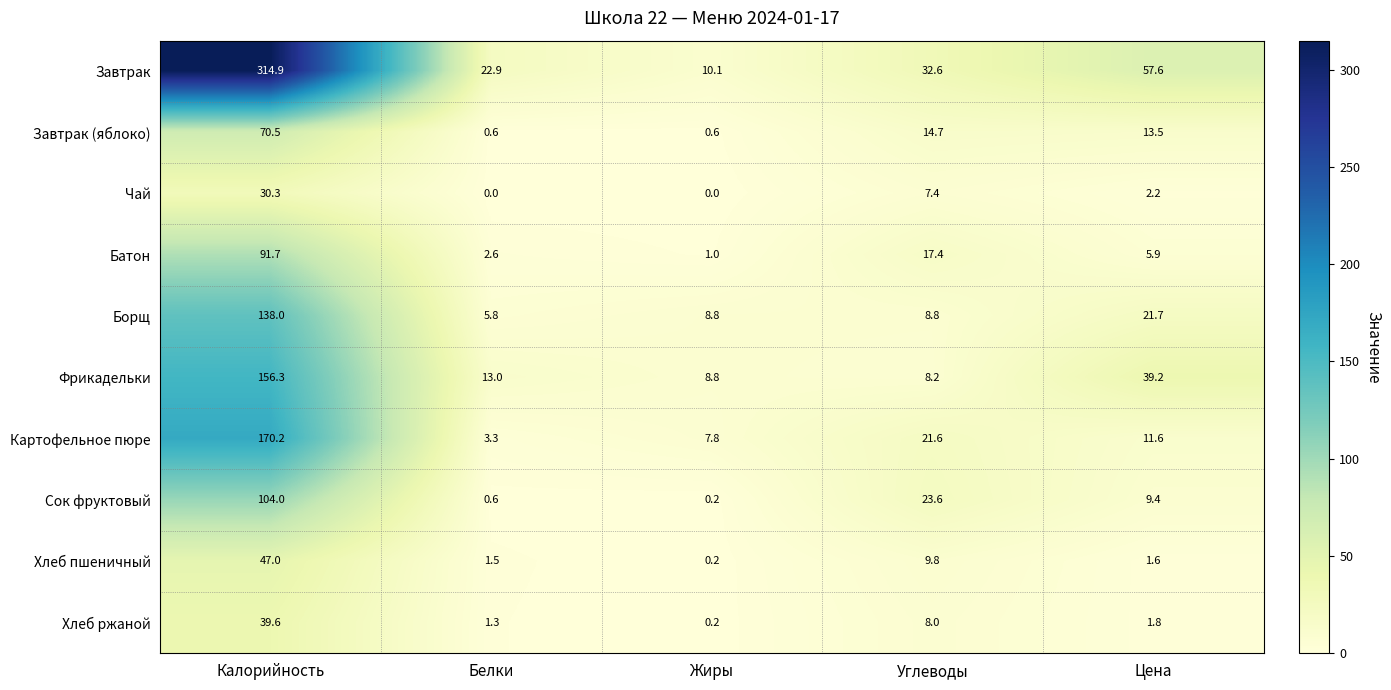

What is the total value across all series at Белки?

51.6